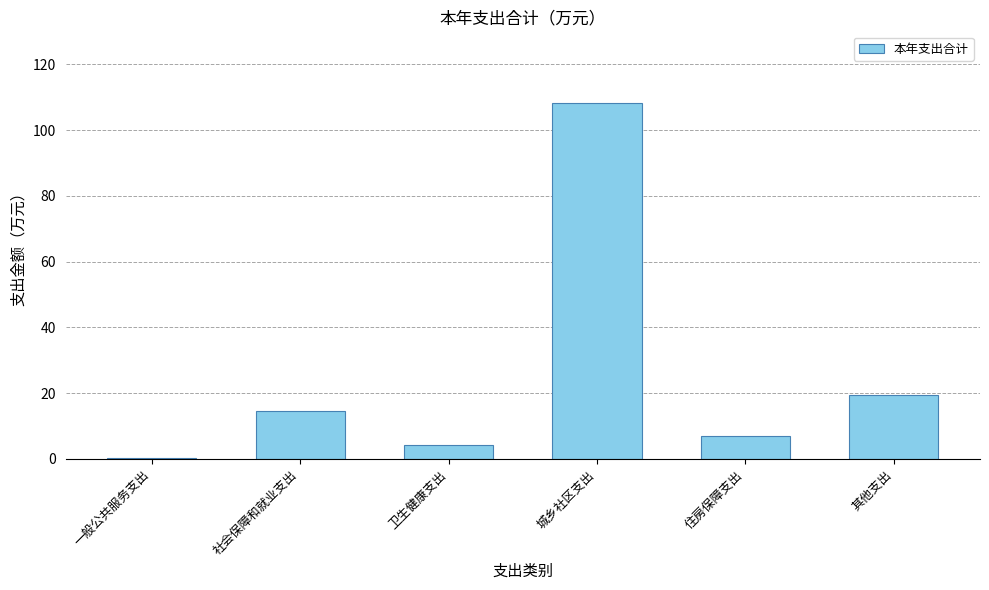

What is the sum of the values at 卫生健康支出 and 一般公共服务支出?

4.7